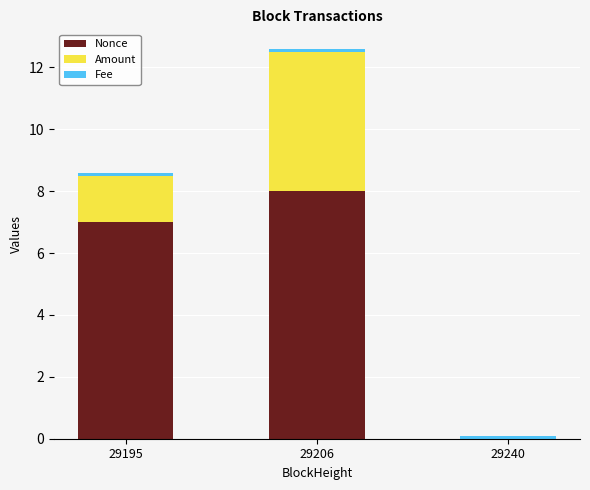

At which label is Nonce closest to 4?

29195